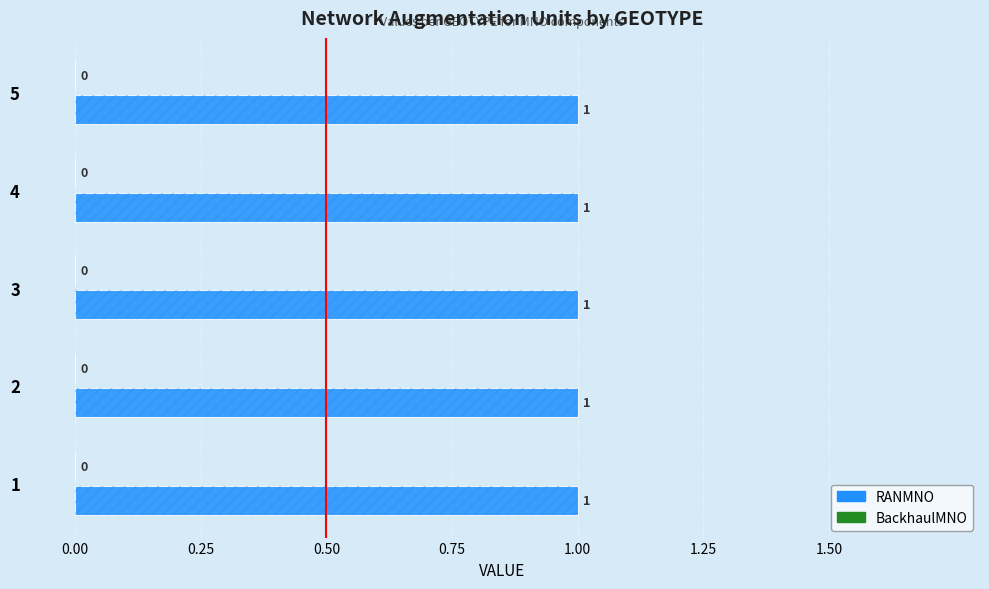

Which category has the lowest value in the RANMNO series?

1